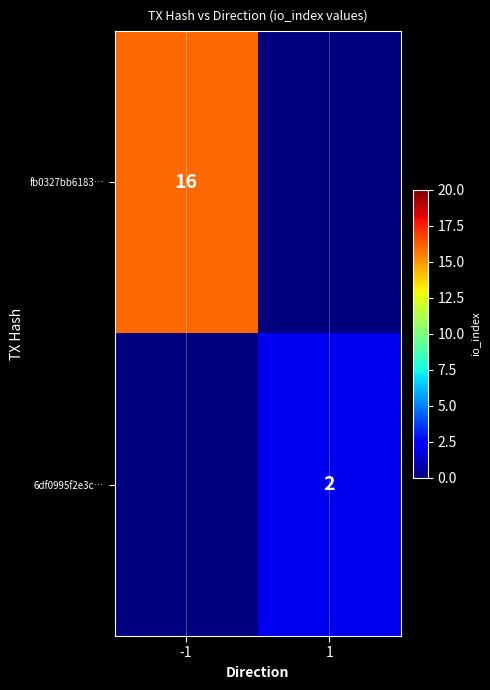

Is it true that fb0327bb6183… equals 16 at -1?

True